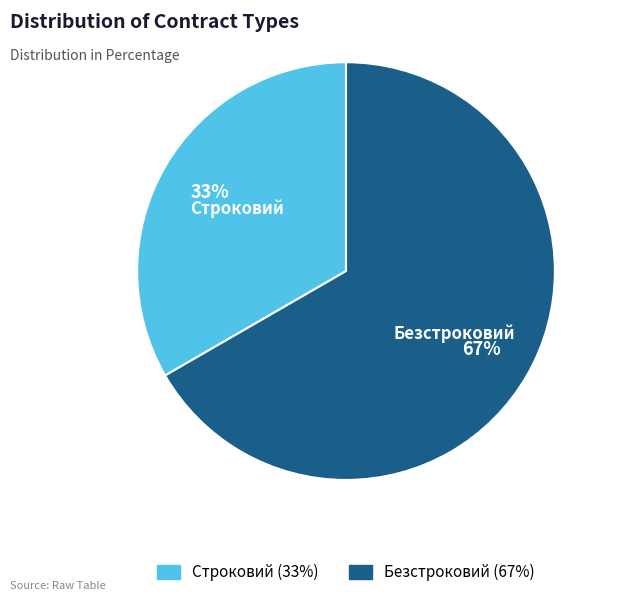

Is there any slice that represents more than half of the pie?

Yes